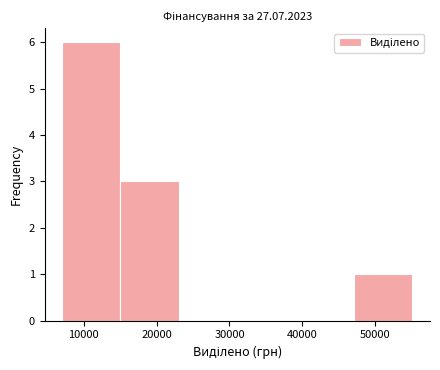

How tall is the bar that spans 15000 to 23000 on the x-axis? Neither the bar edges nor the heights are printed on the chart, so give them approximately, as read against the axes.

3